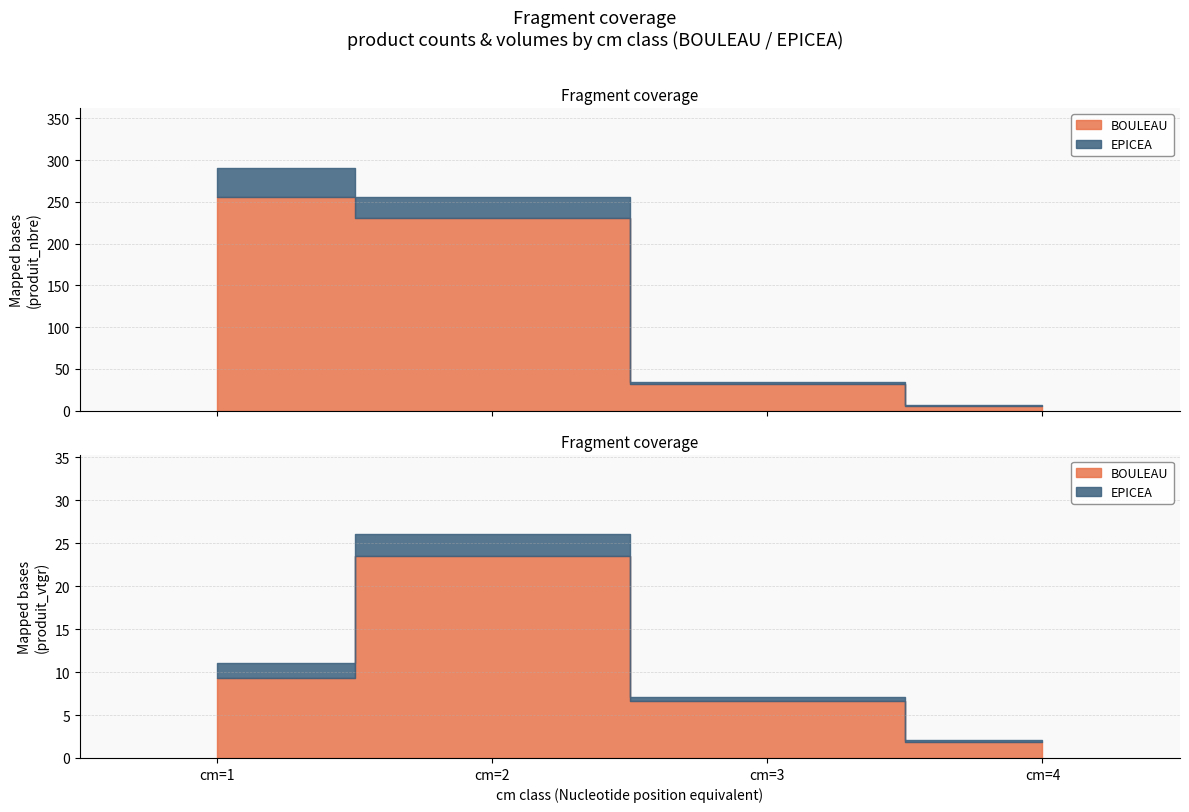

The value of EPICEA at cm=4 is 1. True or false?

True